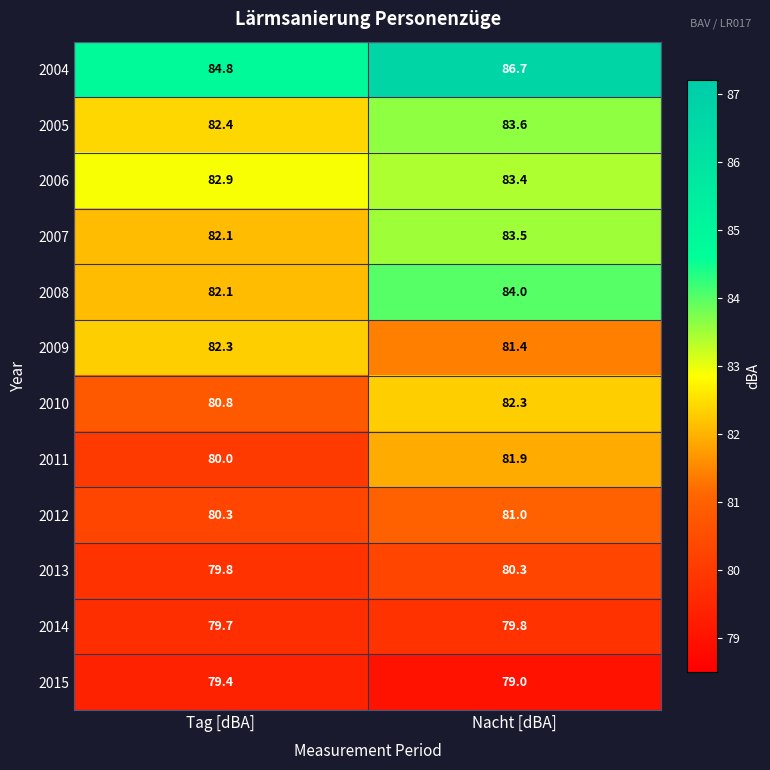

Reading left to right, extract all data points from this chart.

2004: Tag [dBA]=84.8	Nacht [dBA]=86.7
2005: Tag [dBA]=82.4	Nacht [dBA]=83.6
2006: Tag [dBA]=82.9	Nacht [dBA]=83.4
2007: Tag [dBA]=82.1	Nacht [dBA]=83.5
2008: Tag [dBA]=82.1	Nacht [dBA]=84.0
2009: Tag [dBA]=82.3	Nacht [dBA]=81.4
2010: Tag [dBA]=80.8	Nacht [dBA]=82.3
2011: Tag [dBA]=80.0	Nacht [dBA]=81.9
2012: Tag [dBA]=80.3	Nacht [dBA]=81.0
2013: Tag [dBA]=79.8	Nacht [dBA]=80.3
2014: Tag [dBA]=79.7	Nacht [dBA]=79.8
2015: Tag [dBA]=79.4	Nacht [dBA]=79.0